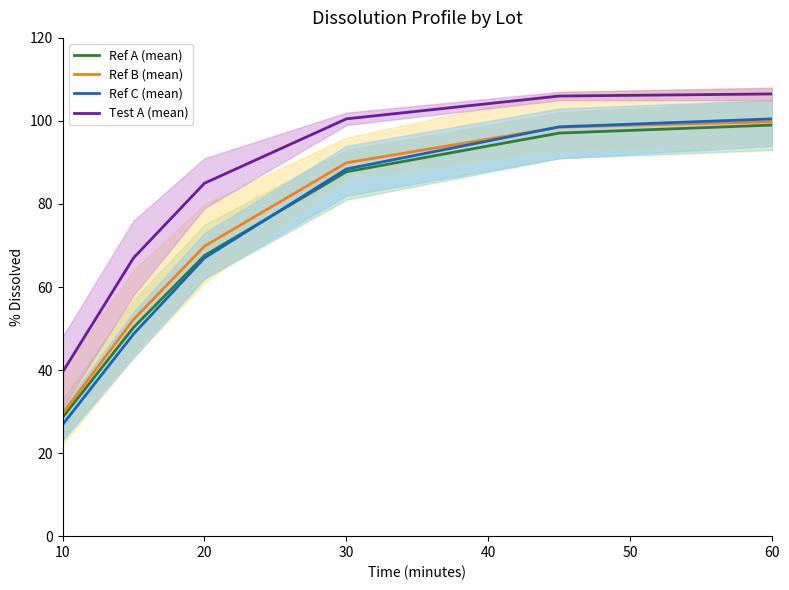

True or false: Ref C (mean) has a value of 26.8 at 10.

True